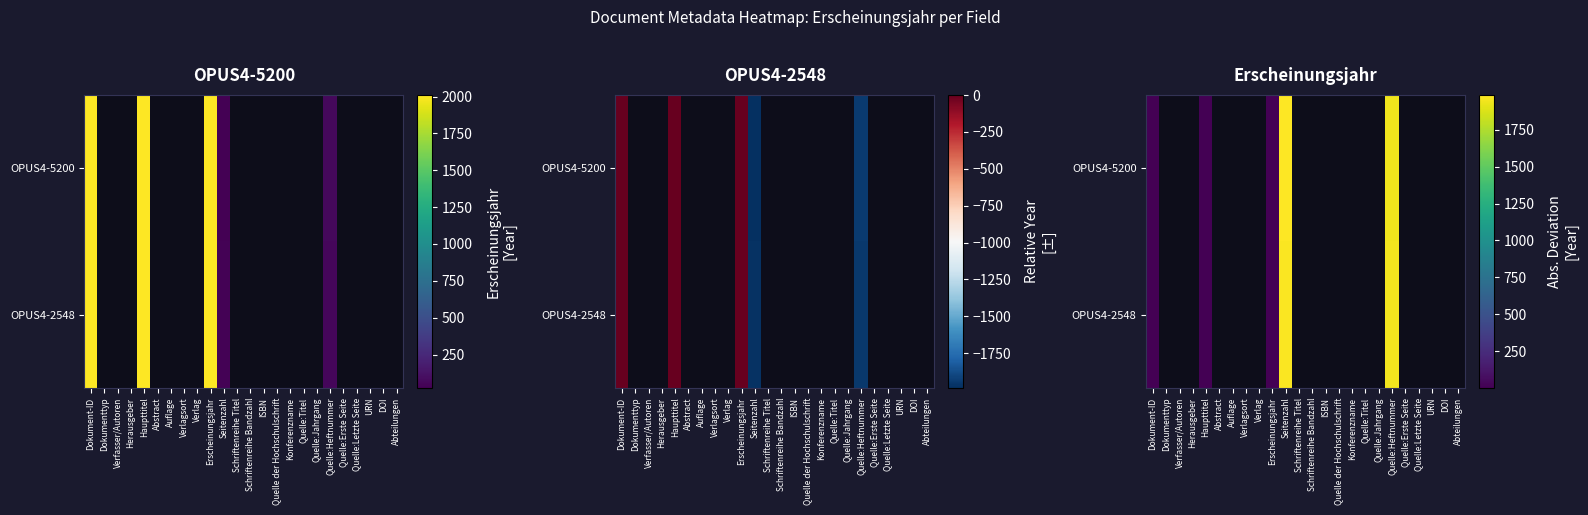

At which label does OPUS4-5200 reach its minimum?

Dokument-ID